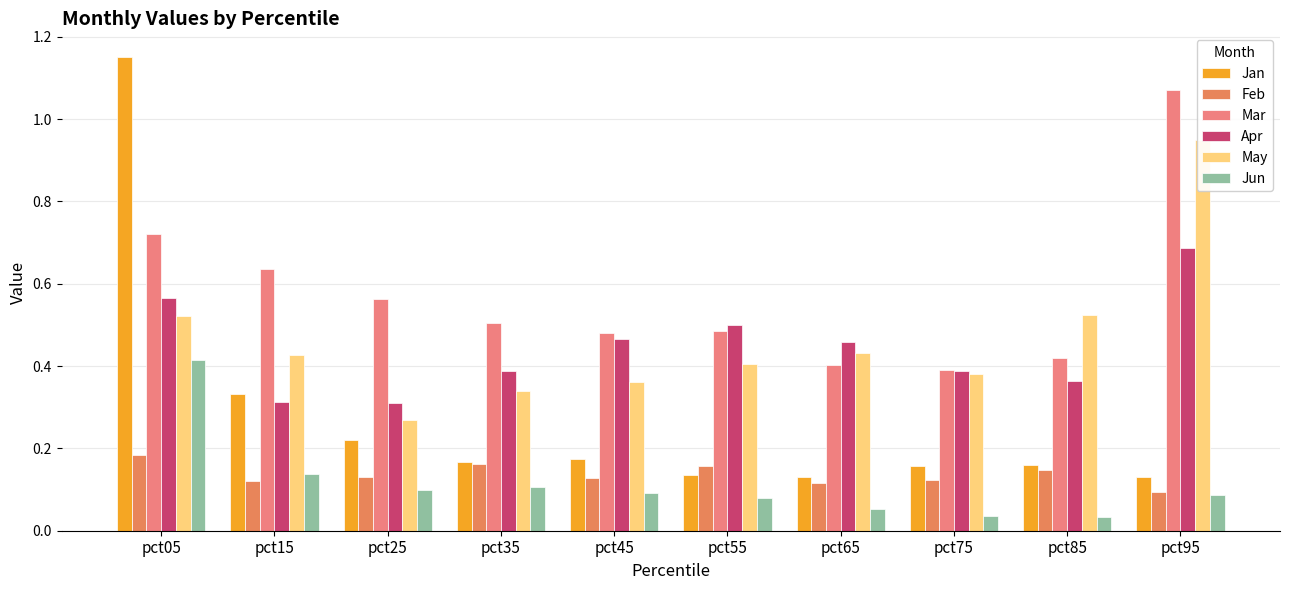

Reading right to left, transcribe all the data shown in this chart.

Jan: 0.1	0.2	0.2	0.1	0.1	0.2	0.2	0.2	0.3	1.2
Feb: 0.1	0.1	0.1	0.1	0.2	0.1	0.2	0.1	0.1	0.2
Mar: 1.1	0.4	0.4	0.4	0.5	0.5	0.5	0.6	0.6	0.7
Apr: 0.7	0.4	0.4	0.5	0.5	0.5	0.4	0.3	0.3	0.6
May: 0.9	0.5	0.4	0.4	0.4	0.4	0.3	0.3	0.4	0.5
Jun: 0.1	0.0	0.0	0.1	0.1	0.1	0.1	0.1	0.1	0.4